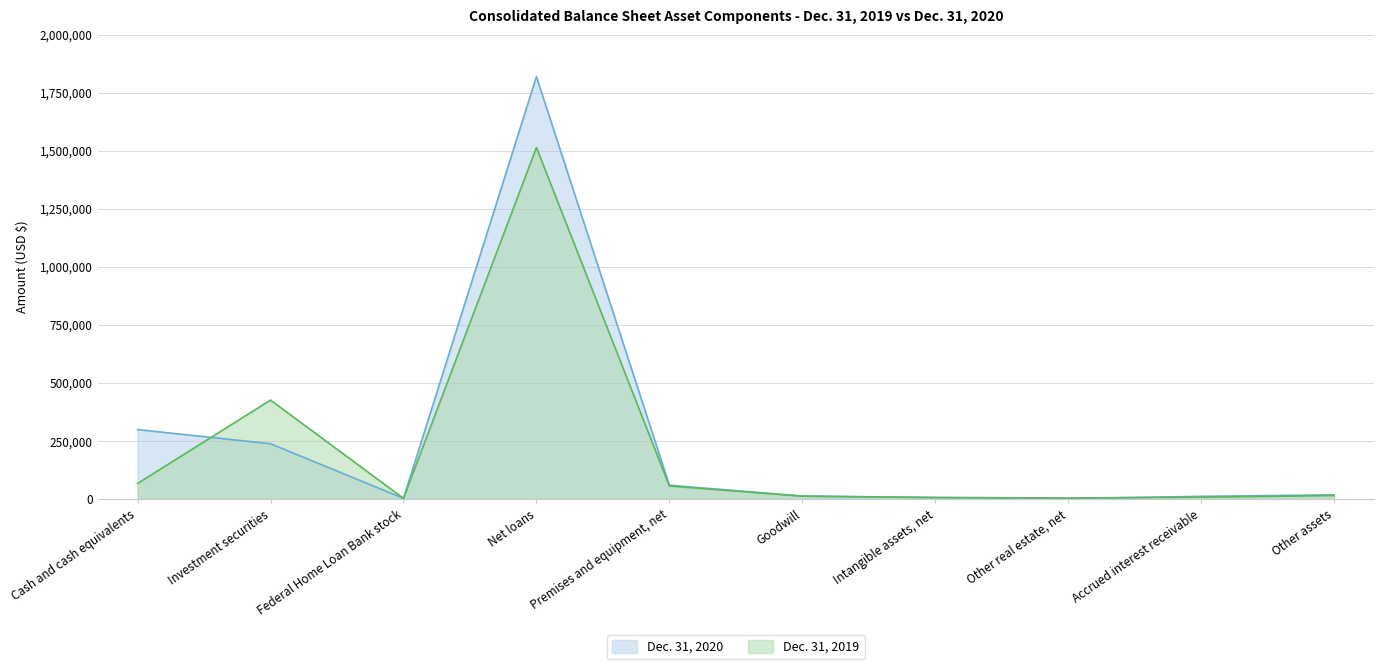

What is the sum of all Dec. 31, 2019 values?

2117216